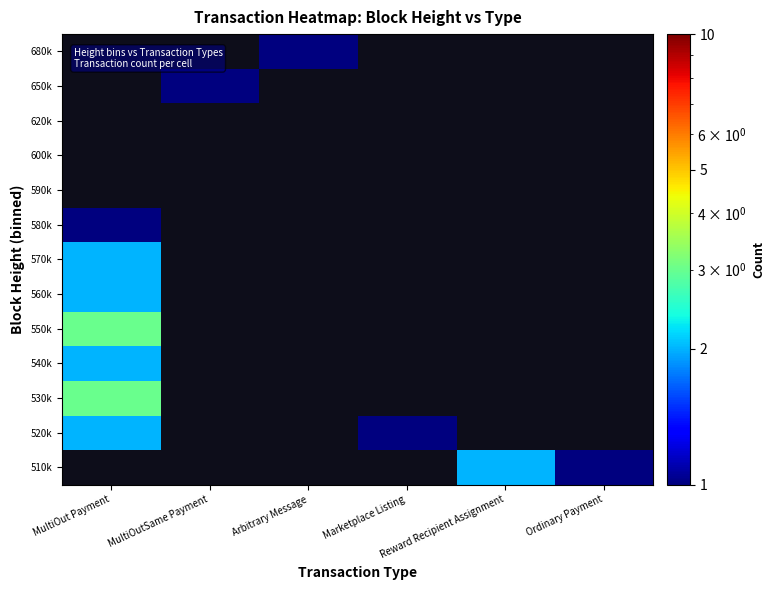

What is the greatest value displayed?

3.0